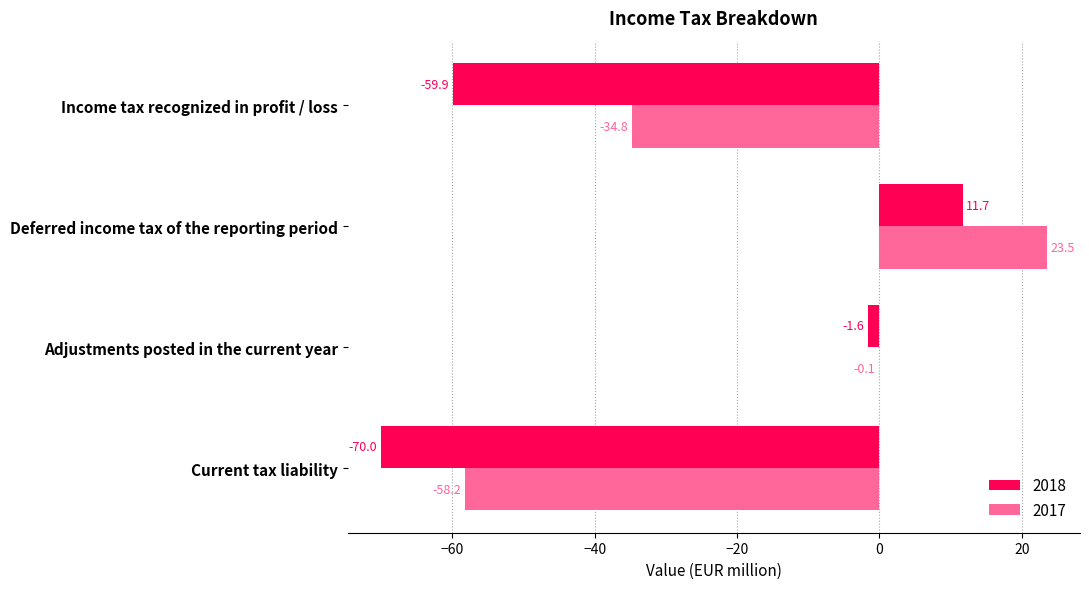

What value does the 2018 series have at Income tax recognized in profit / loss?

-59.9